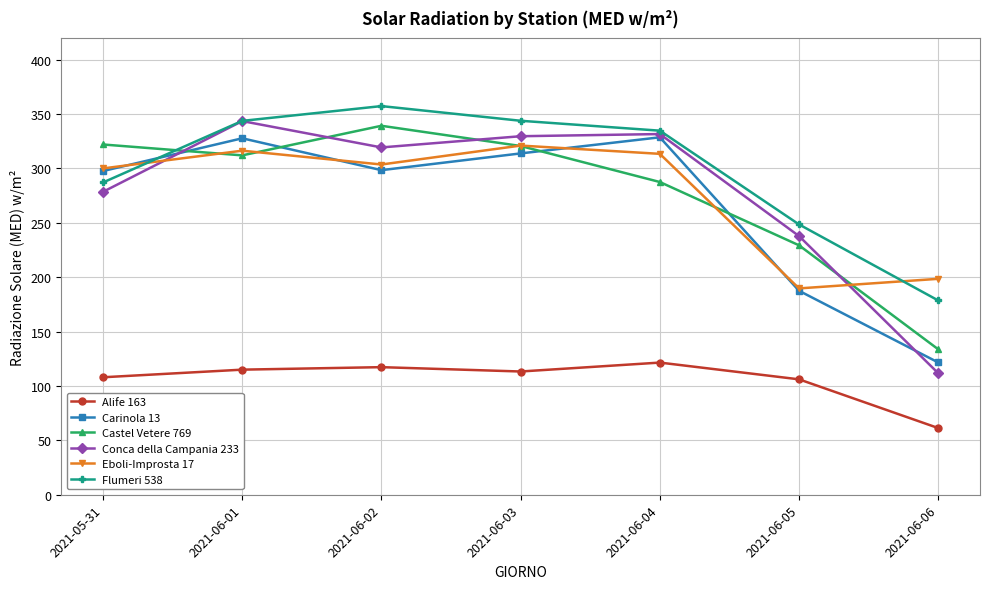

Which series changed the most between 2021-06-02 and 2021-06-05?

Eboli-Improsta 17